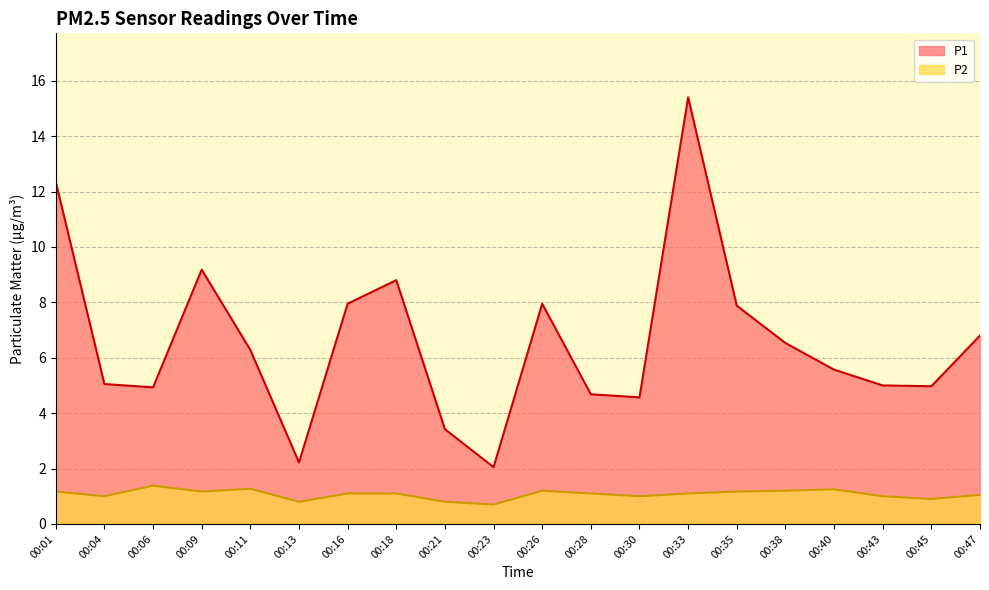

Does the chart have visible grid lines?

Yes